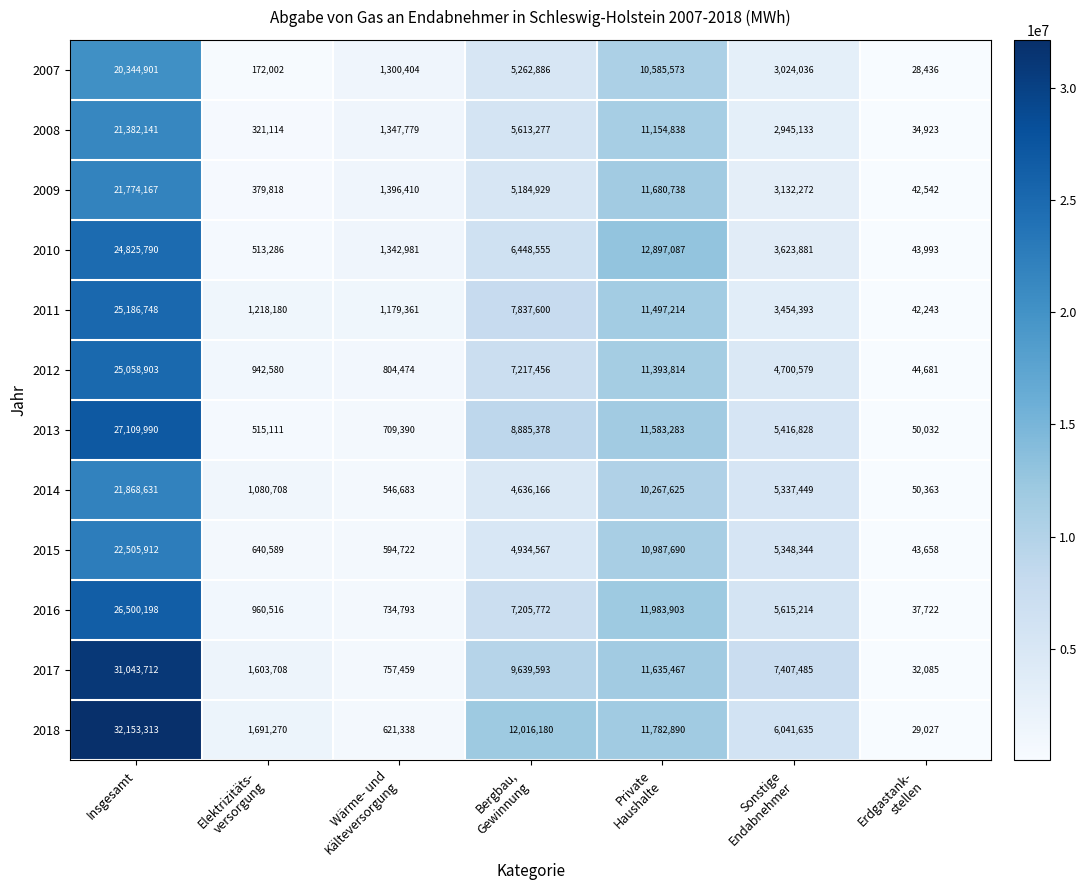

How many categories are shown in the chart?

7